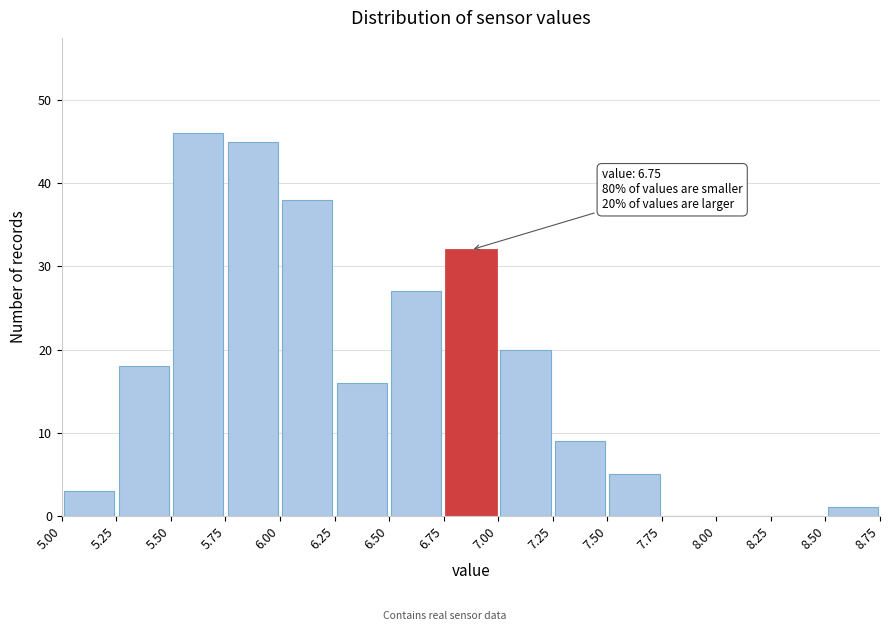

Over which range of the x-axis is the bar tallest?

5.50 to 5.75